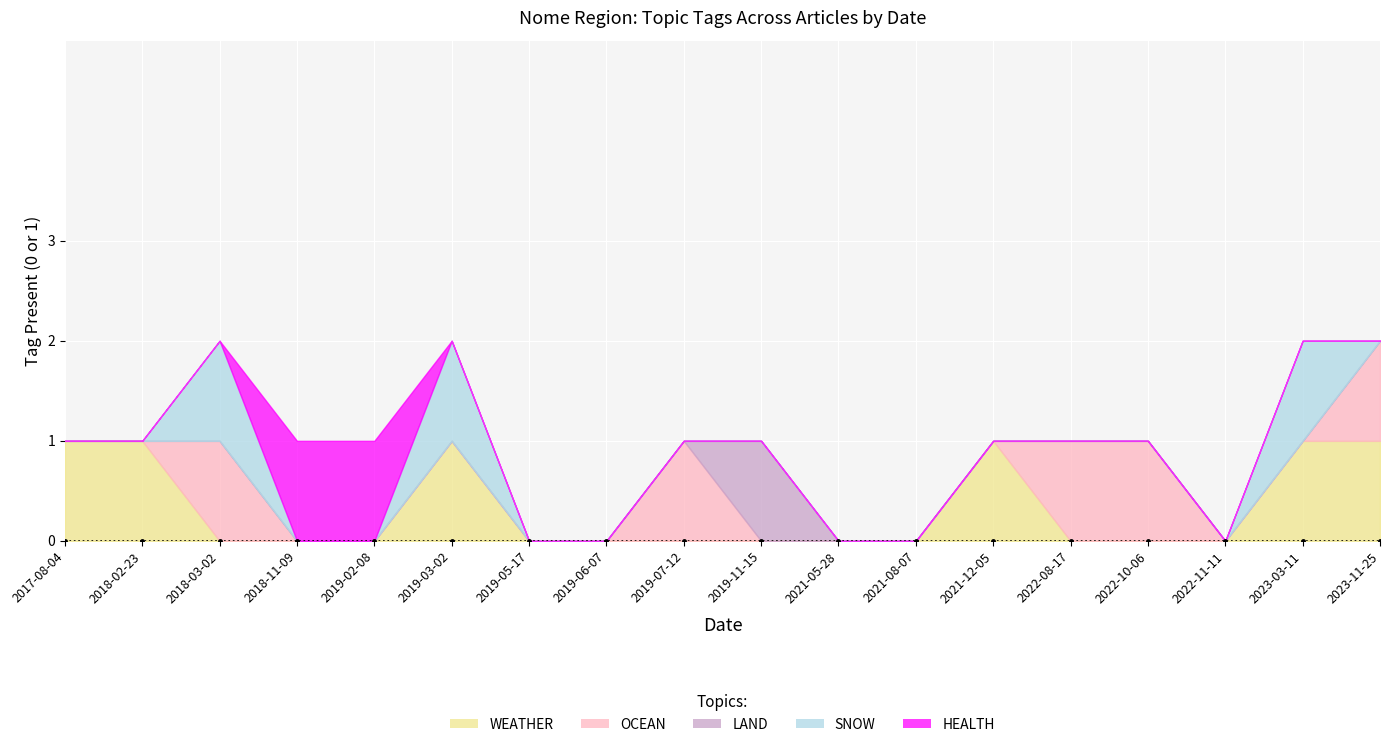

At which category does the chart reach its minimum across all series?

2018-03-02